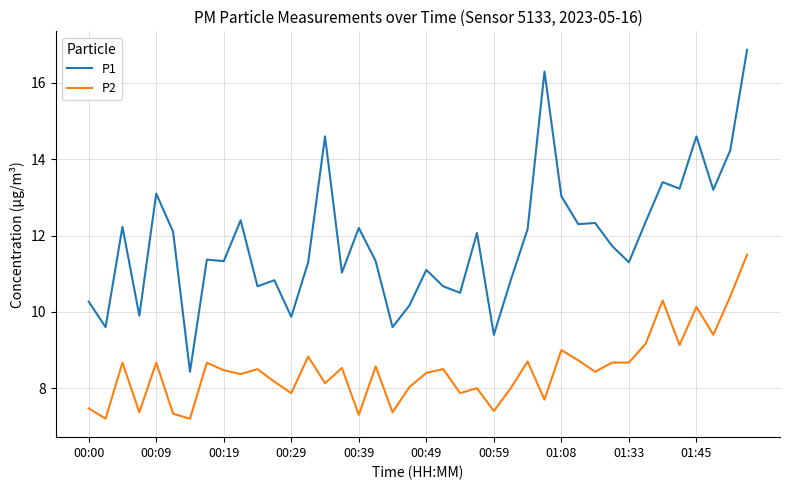

Which series has the largest range (max minus min)?

P1